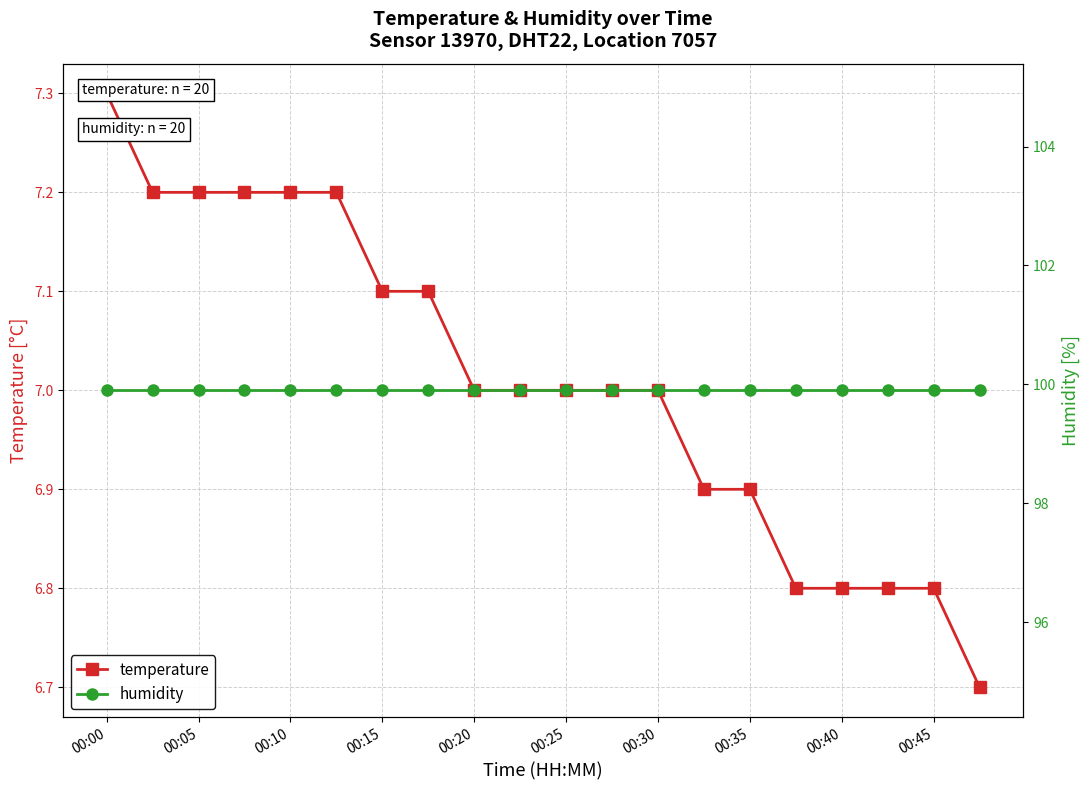

True or false: temperature has a value of 10.6 at 00:20.

False